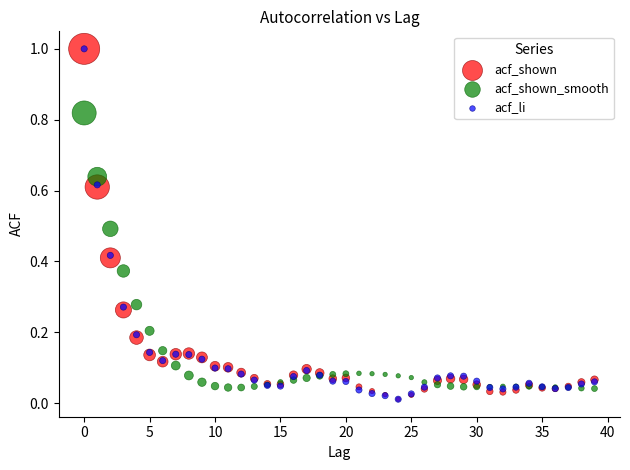

What are all the series names shown in the legend?

acf_shown, acf_shown_smooth, acf_li